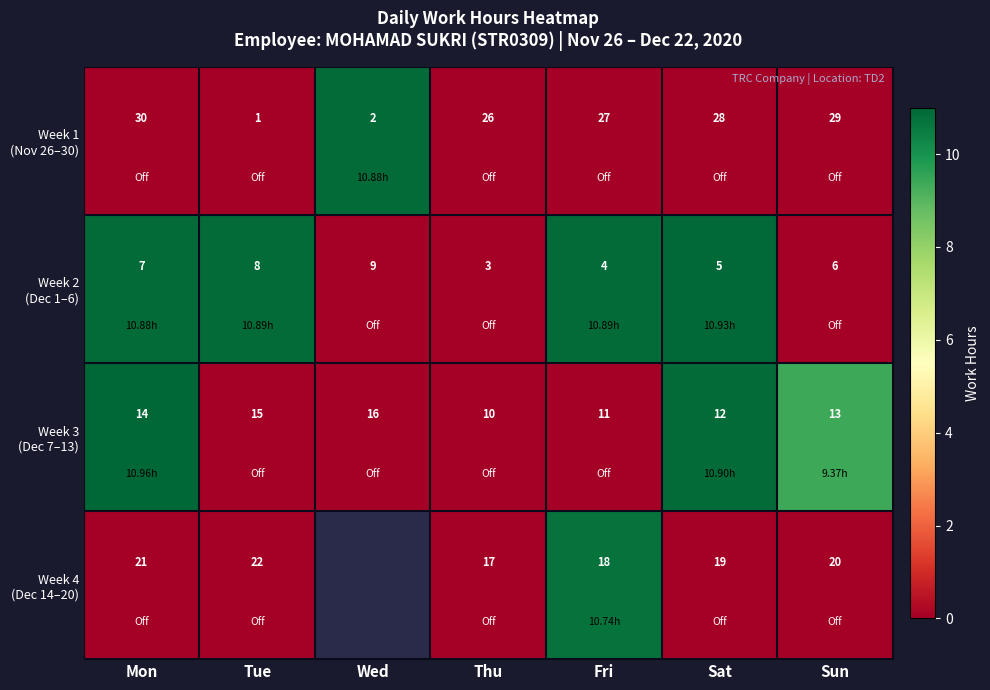

What is the difference between the highest and lowest values at Sun?

23